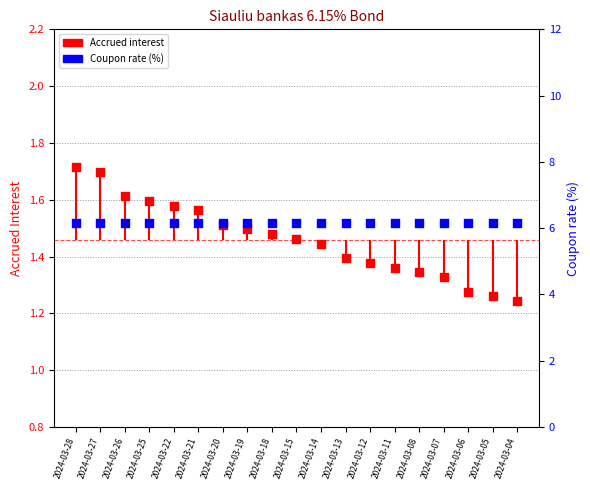

At which category is the sum across all series the highest?

2024-03-28